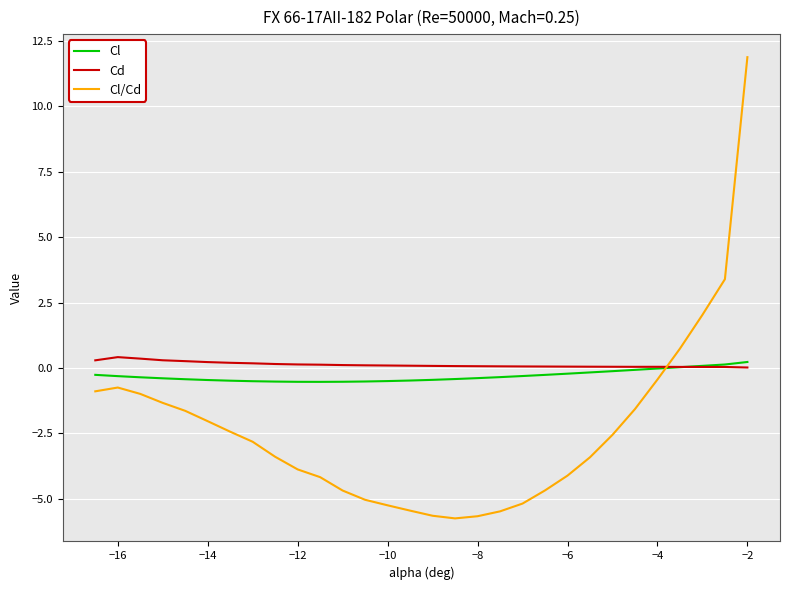

What is the minimum value for Cl?

-0.5